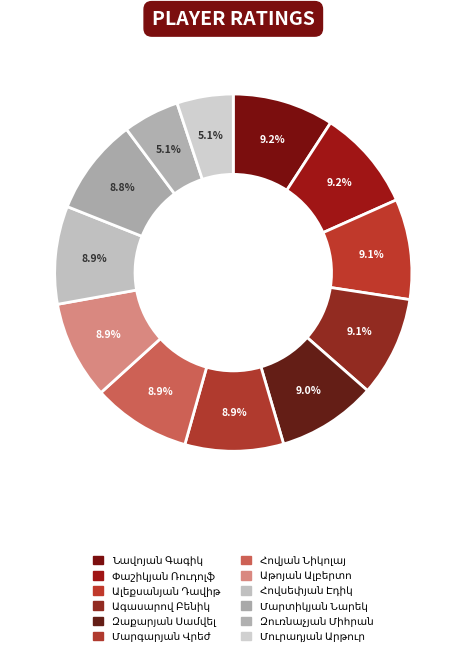

Count the number of slices in the pie.

12